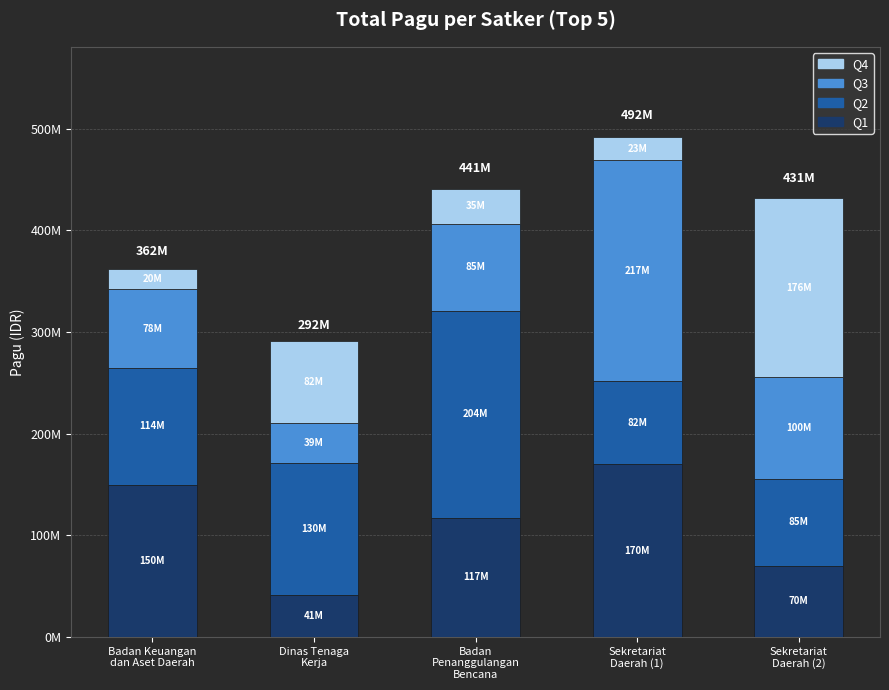

What is the difference between the maximum and minimum values in the Q4 series?

155852000